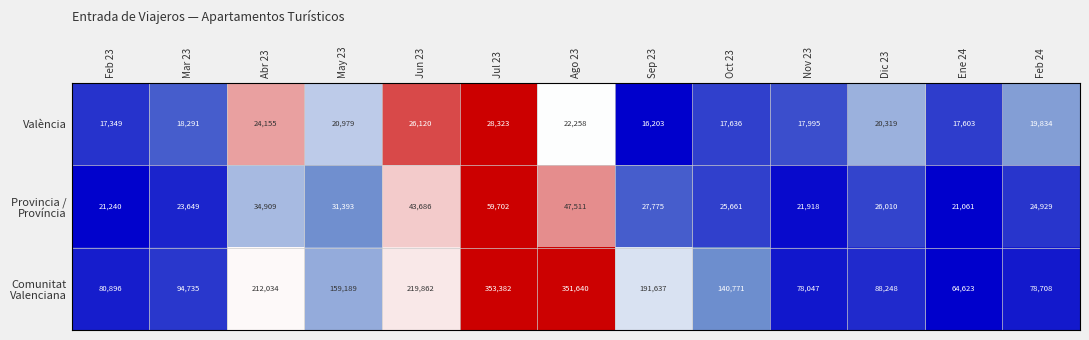

Which category has the lowest value across all series?

Sep 23